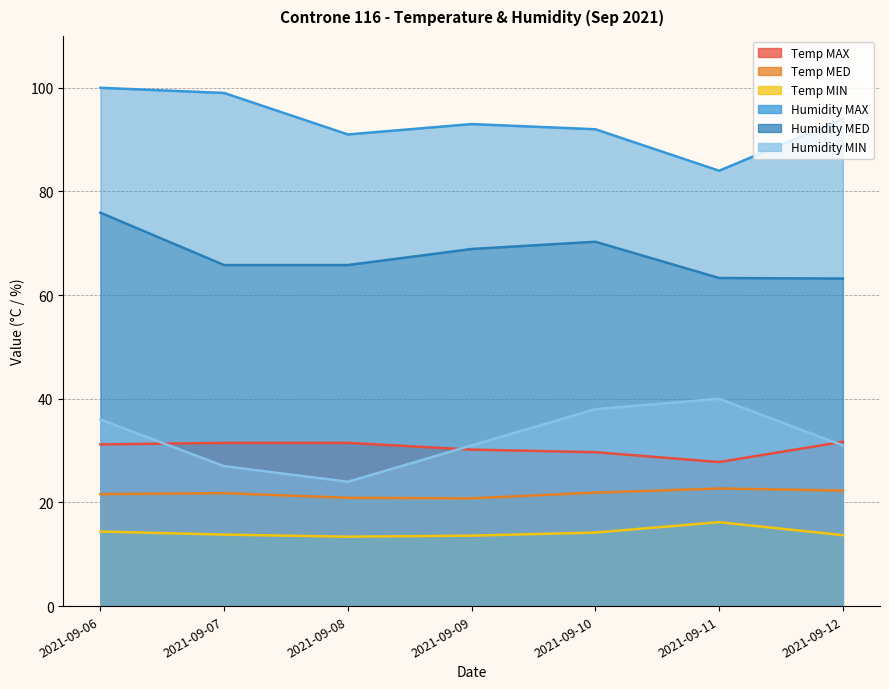

How many data points in Humidity MIN are above 31?

3